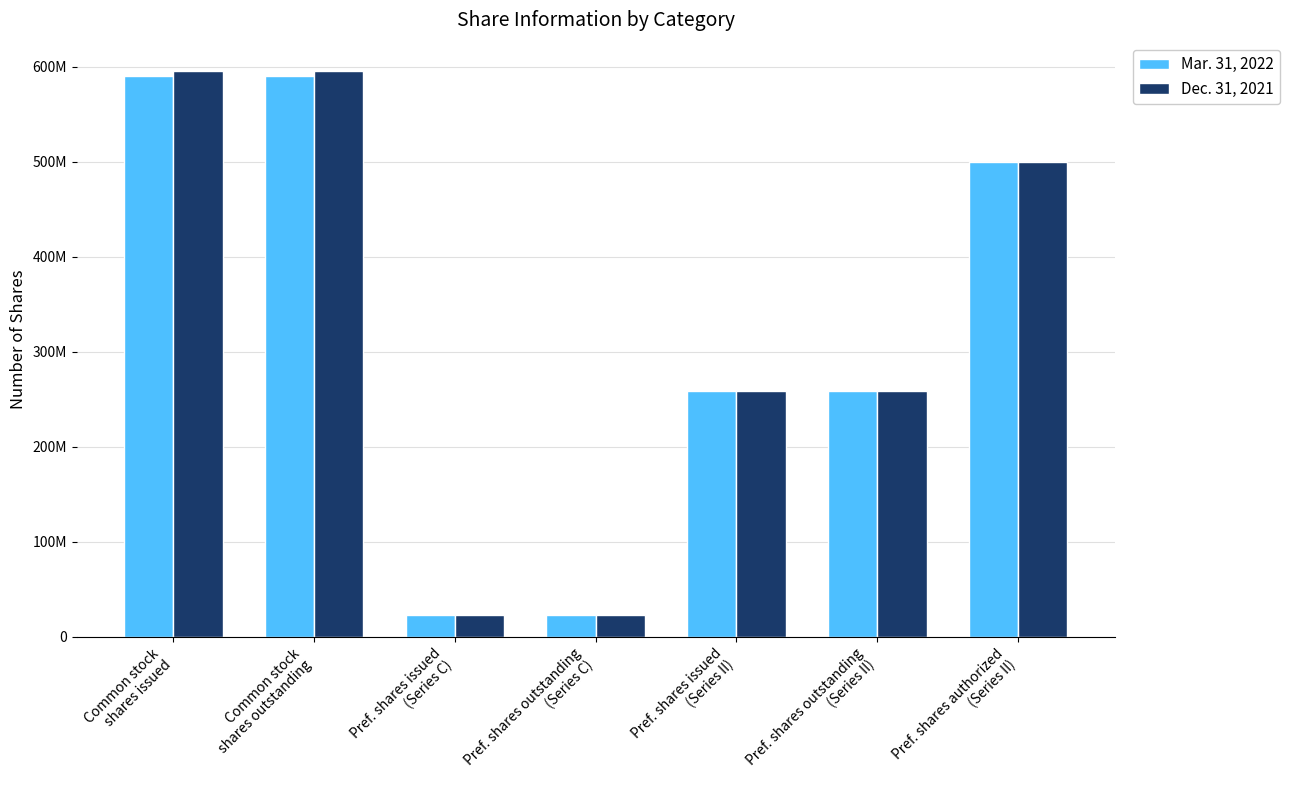

Does the chart contain stacked bars?

No